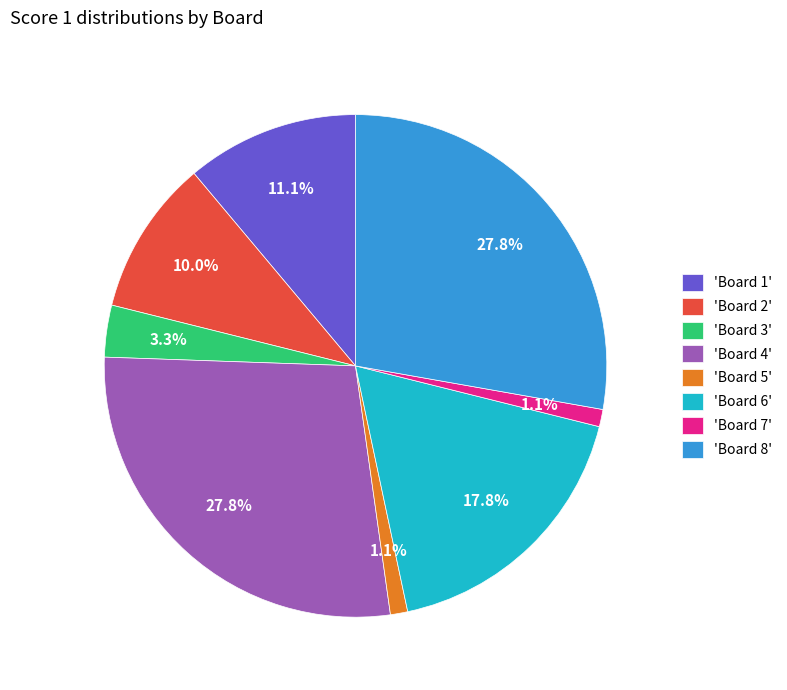

To the nearest percent, what is the average slice percentage?

12%